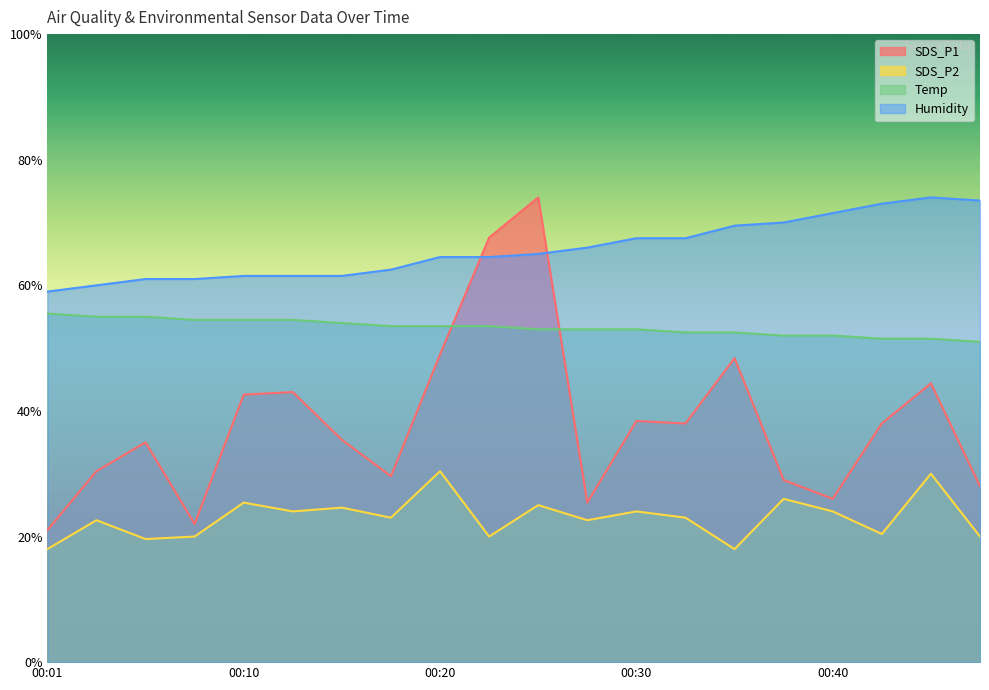

Reading left to right, what are all the values shown in this chart?

SDS_P1: 21.0	30.4	35.0	22.0	42.6	43.0	35.4	29.6	49.0	67.6	74.0	25.4	38.4	38.0	48.4	29.0	26.0	38.0	44.4	28.0
SDS_P2: 18.0	22.6	19.6	20.0	25.4	24.0	24.6	23.0	30.4	20.0	25.0	22.6	24.0	23.0	18.0	26.0	24.0	20.4	30.0	20.0
Temp: 55.5	55.0	55.0	54.5	54.5	54.5	54.0	53.5	53.5	53.5	53.0	53.0	53.0	52.5	52.5	52.0	52.0	51.5	51.5	51.0
Humidity: 59.0	60.0	61.0	61.0	61.5	61.5	61.5	62.5	64.5	64.5	65.0	66.0	67.5	67.5	69.5	70.0	71.5	73.0	74.0	73.5